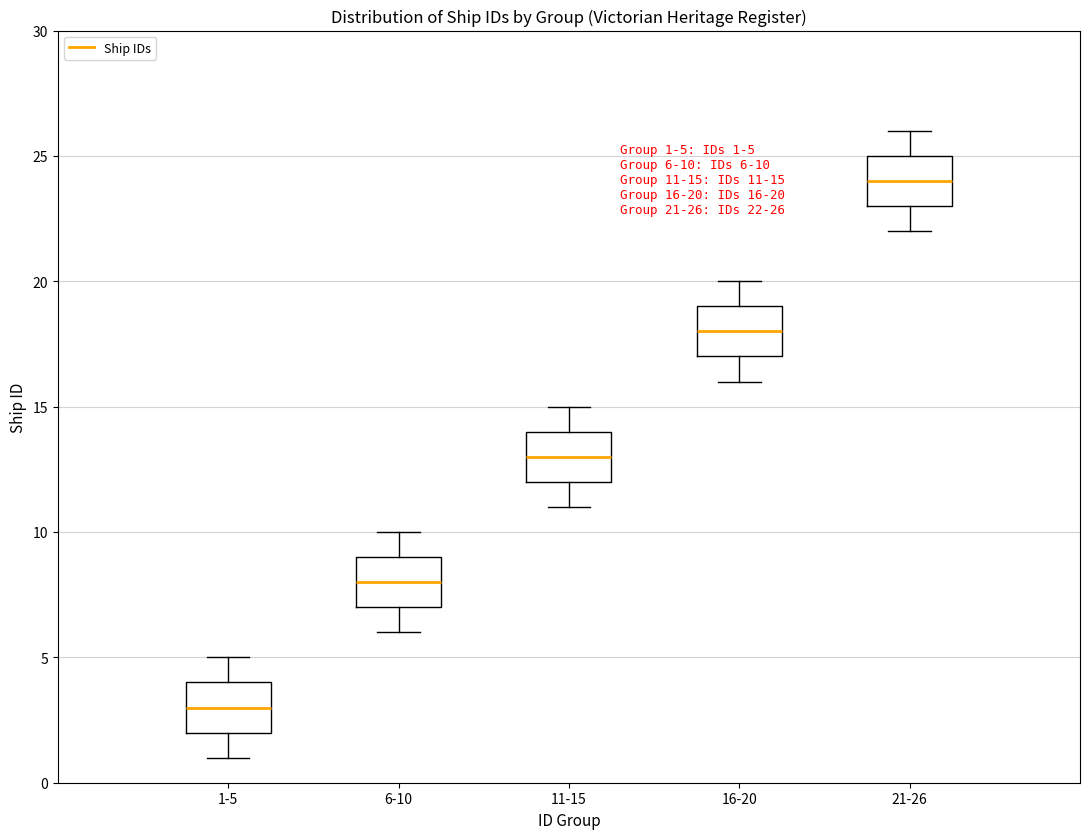

Which box has the highest median line?

21-26